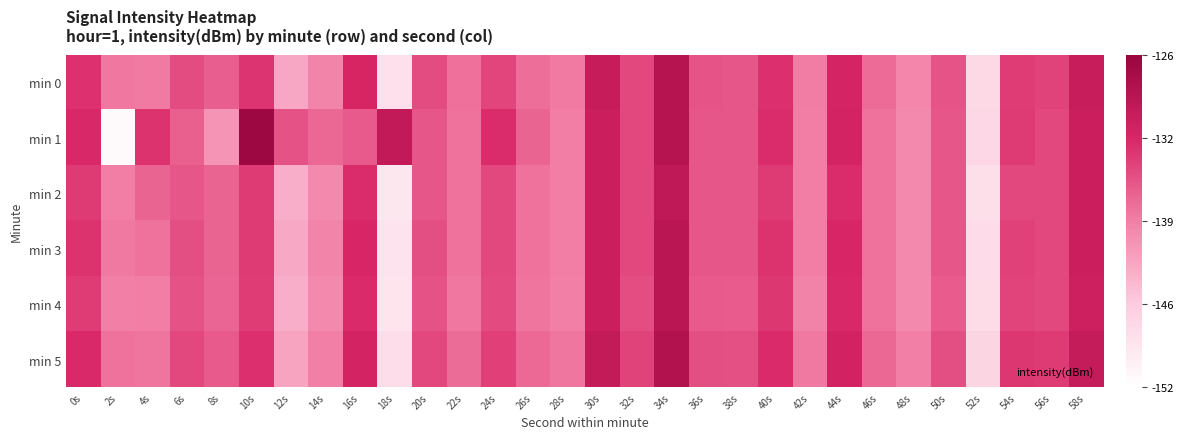

Which label corresponds to the smallest value in the chart?

2s